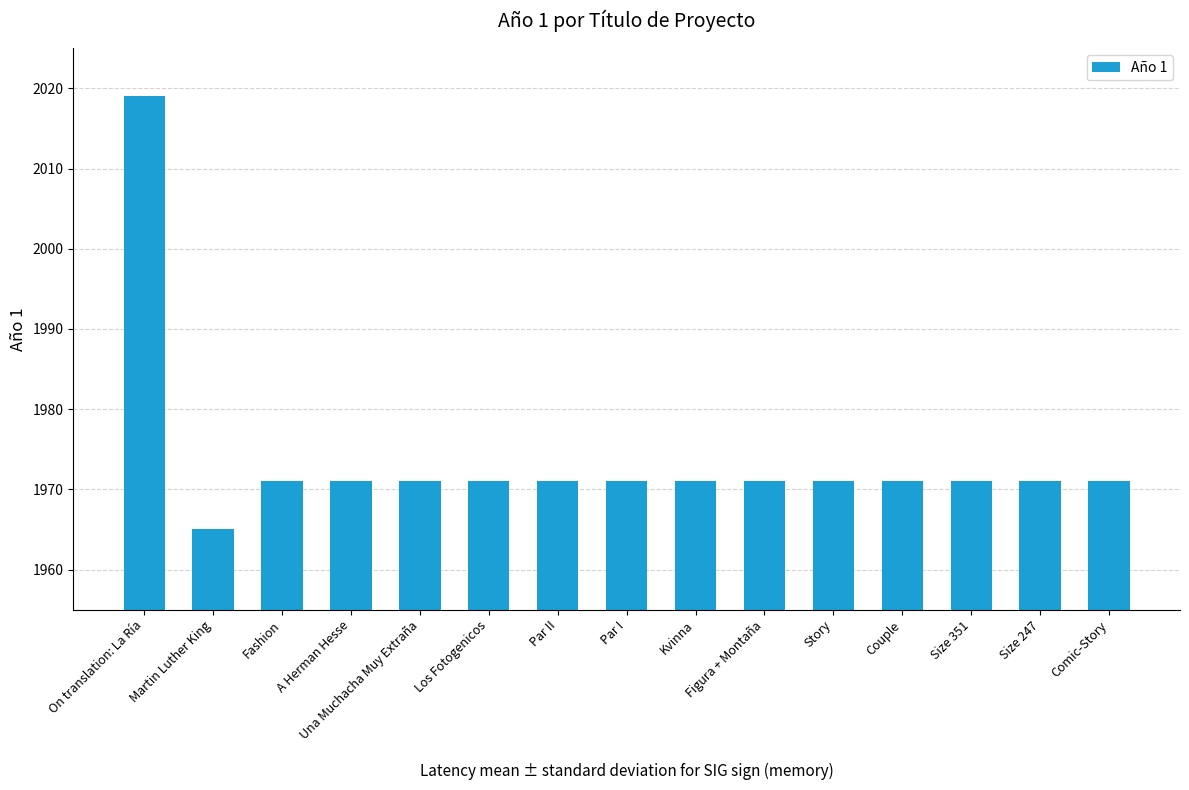

Does the chart contain stacked bars?

No